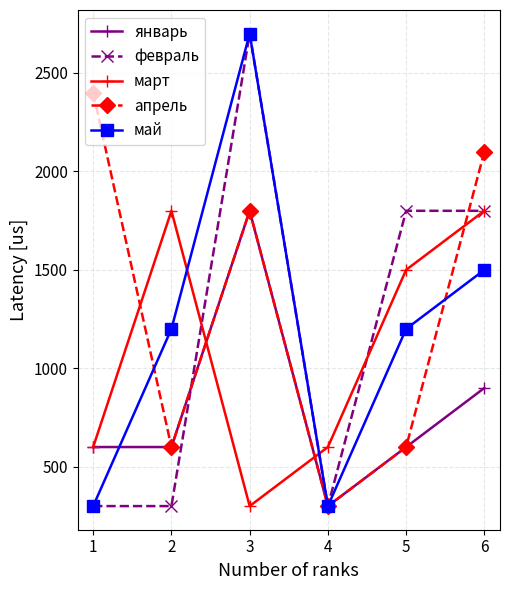

What is the lowest value of the март series?

300